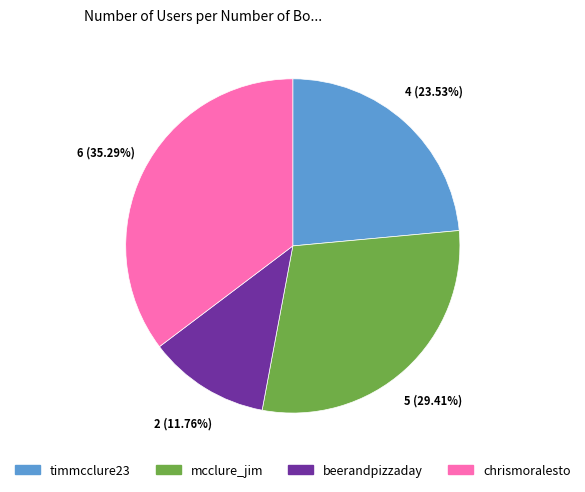

Is it true that timmcclure23 is 10% of the pie?

False